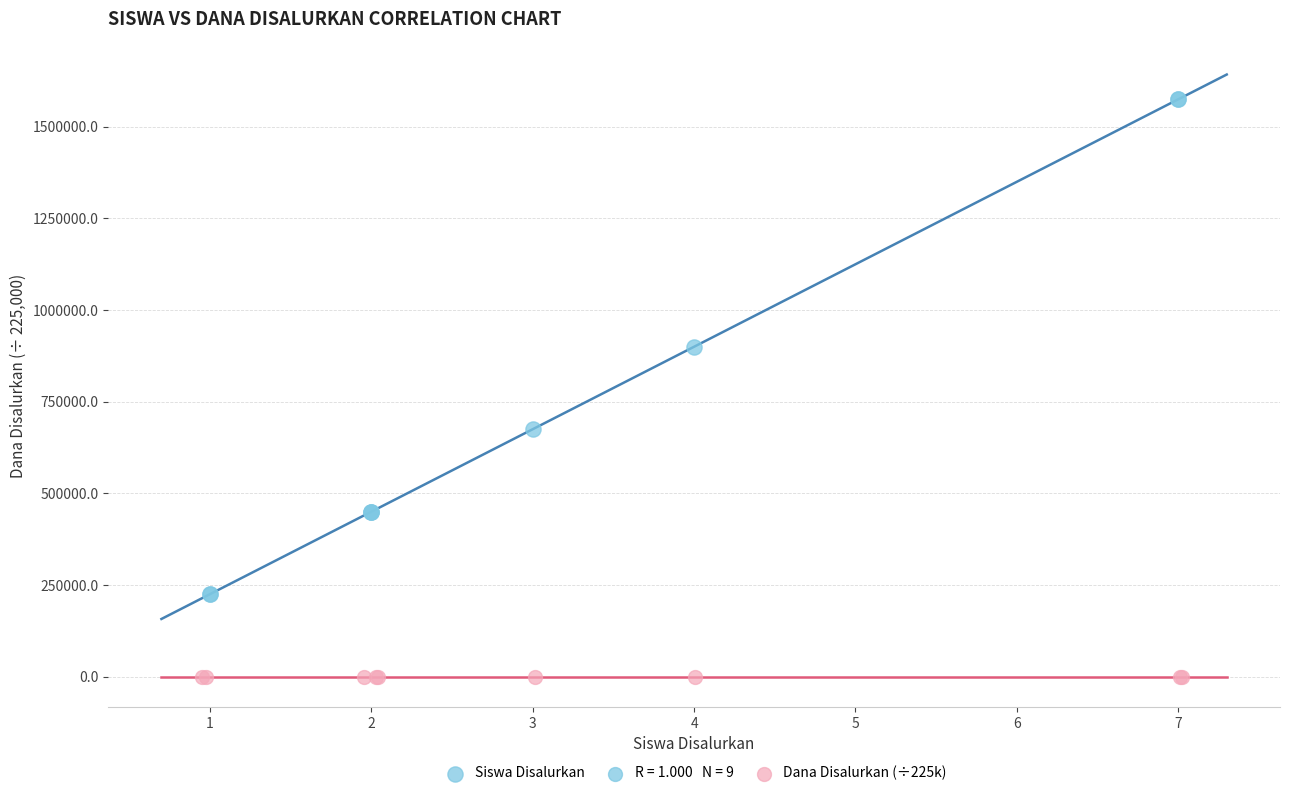

Which series has the widest spread of Y values?

Siswa Disalurkan